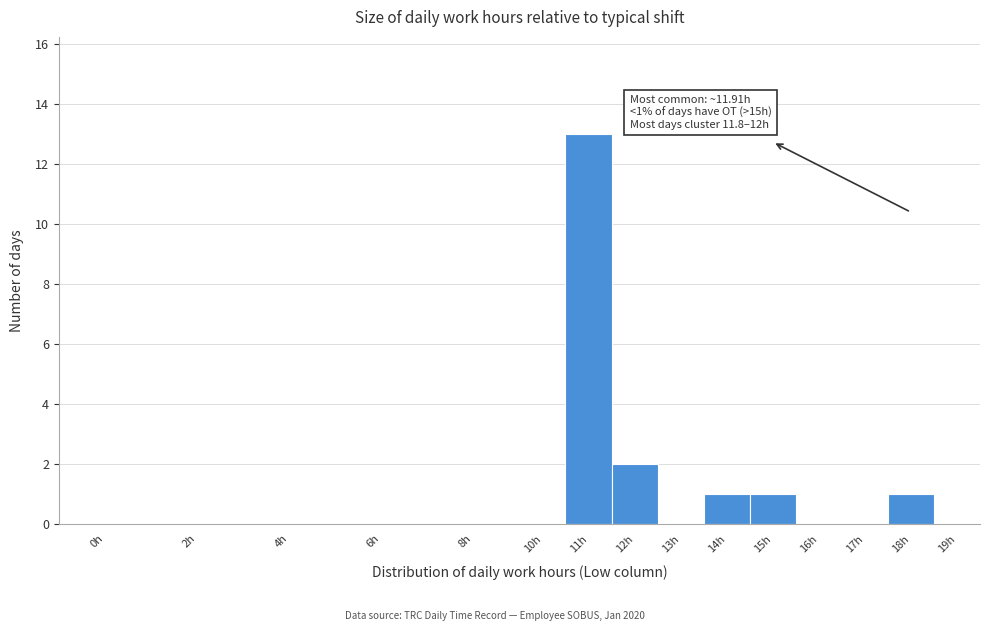

Reading left to right, list all the values displayed in this chart.

0h=0	2h=0	4h=0	6h=0	8h=0	10h=0	11h=13	12h=2	13h=0	14h=1	15h=1	16h=0	17h=0	18h=1	19h=0